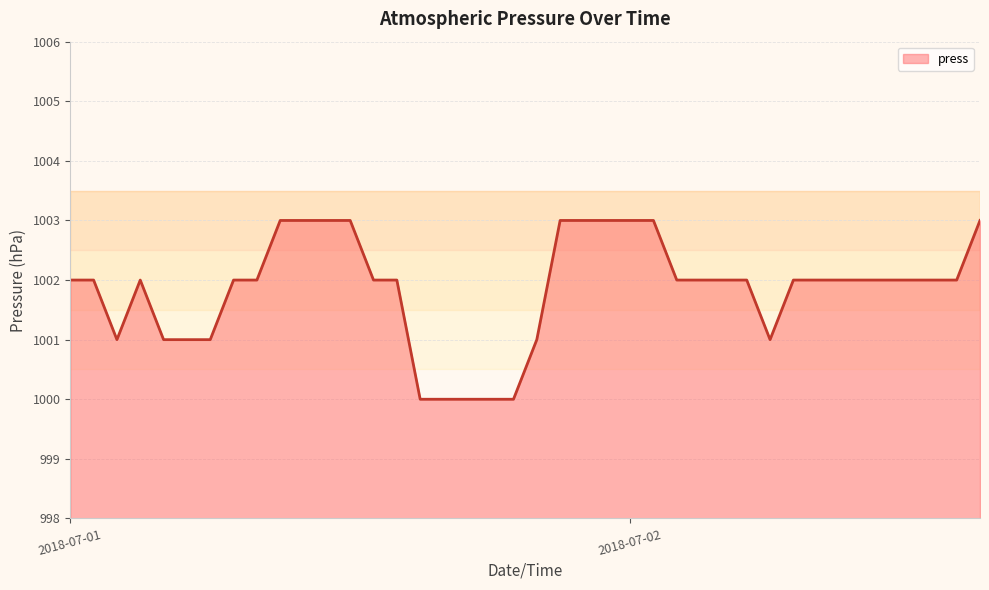

Does the chart display data point markers on the line(s)?

No